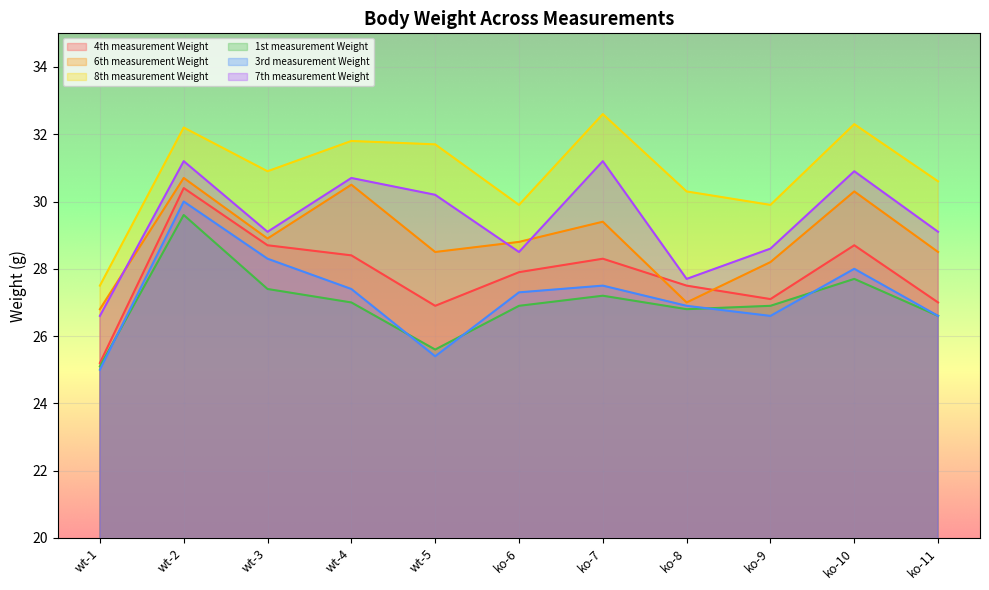

Where is the first local maximum for 6th measurement Weight?

wt-2